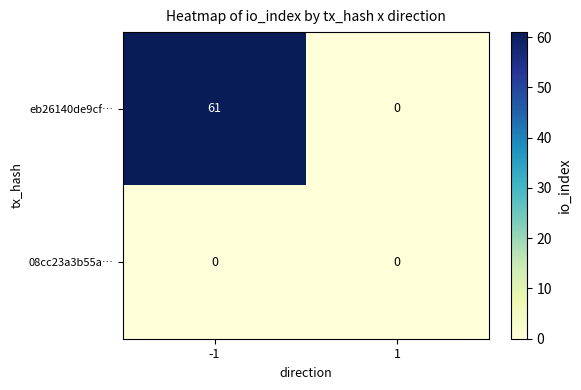

True or false: eb26140de9cf… has a value of 35 at 1.

False